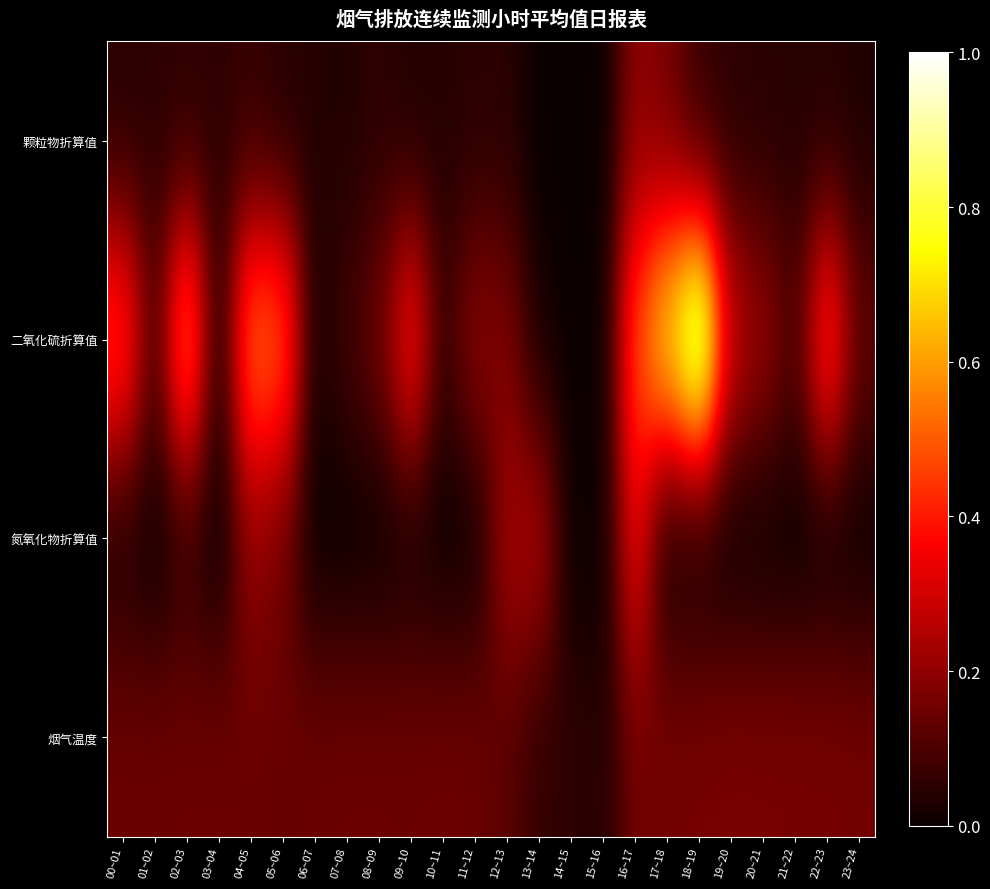

At which category is the sum across all series the highest?

18~19